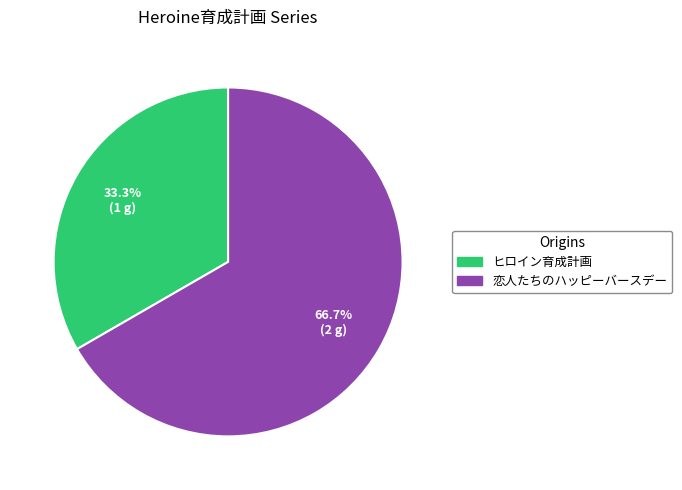

To the nearest percent, what percentage of the pie is ヒロイン育成計画?

33%